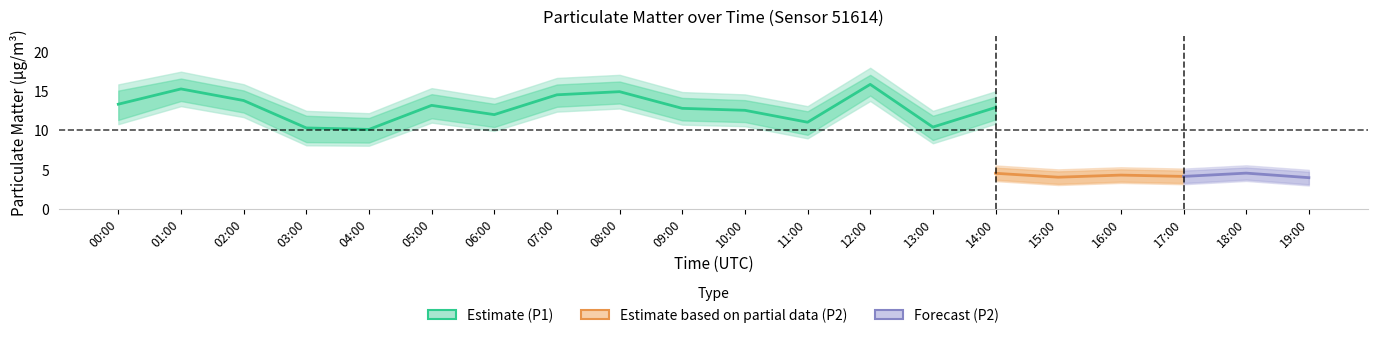

Which label corresponds to the smallest value in the chart?

04:00